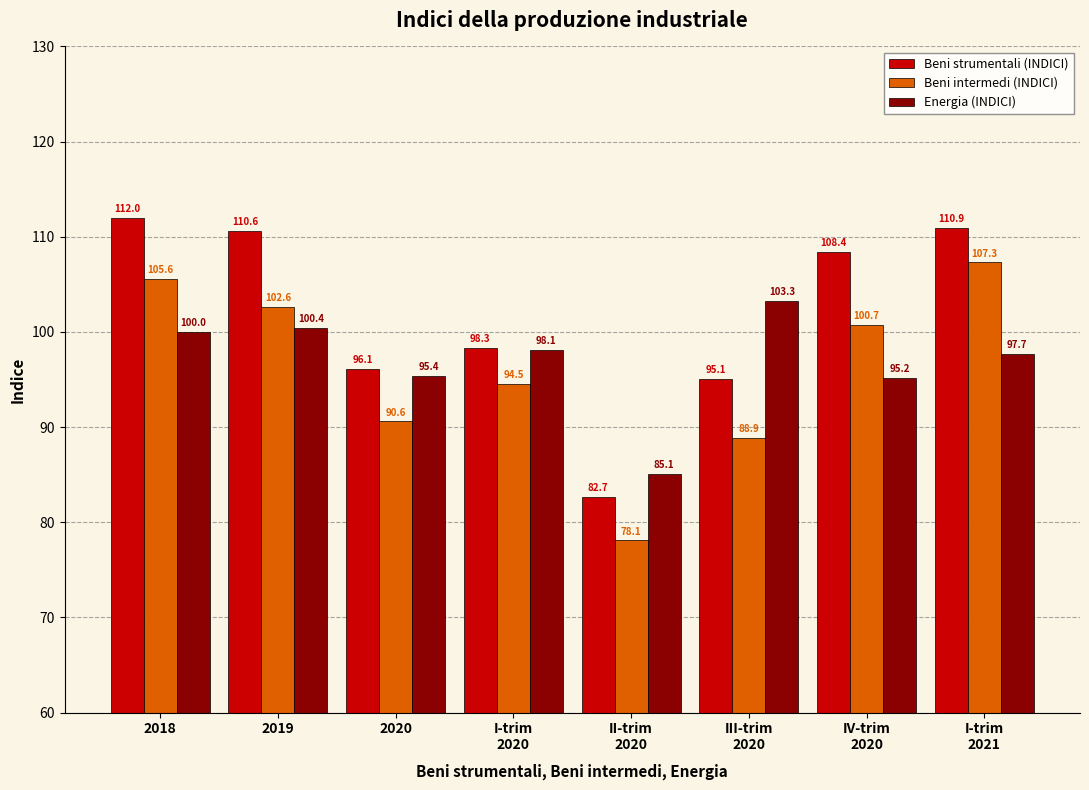

The value of Beni intermedi (INDICI) at 2019 is 102.6. True or false?

True